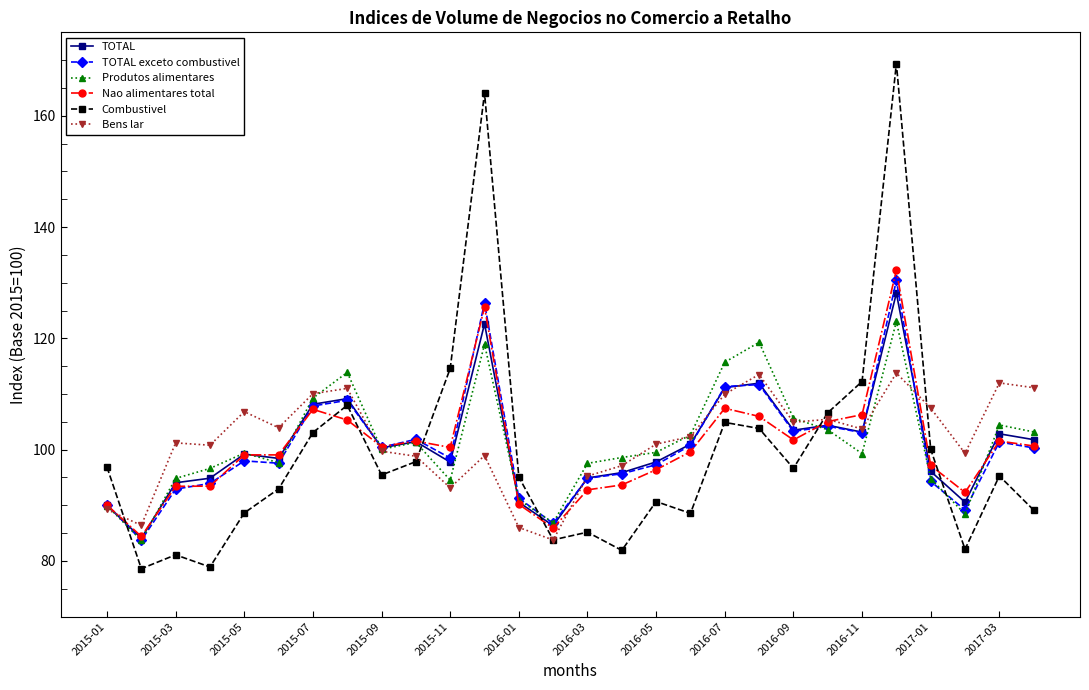

Which series ends up on top after the final intersection of Combustivel and Bens lar?

Bens lar